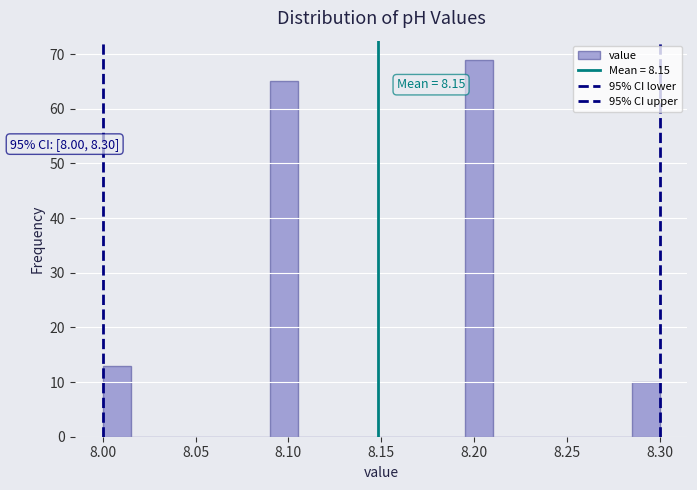

Around what value on the x-axis is the tallest bar? Give the approximate position of its centre, as read against the axis.

8.205